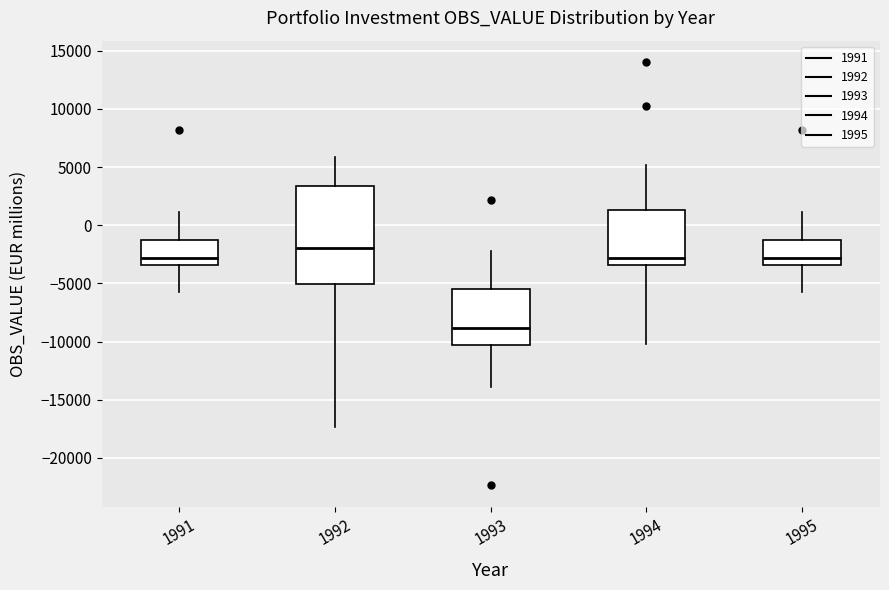

Reading left to right, transcribe this box plot: for each box, give where its median line is, the range the box spans, and where its two whiskers end, as read against the y-axis. The values are not printed on the chart, so give them approximately, as read against the axis.

1991: median -3000, box -3500 to -1000, whiskers -5500 to 1000
1992: median -2000, box -5000 to 3500, whiskers -17500 to 6000
1993: median -9000, box -10500 to -5500, whiskers -14000 to -2000
1994: median -3000, box -3500 to 1500, whiskers -10000 to 5000
1995: median -3000, box -3500 to -1000, whiskers -5500 to 1000